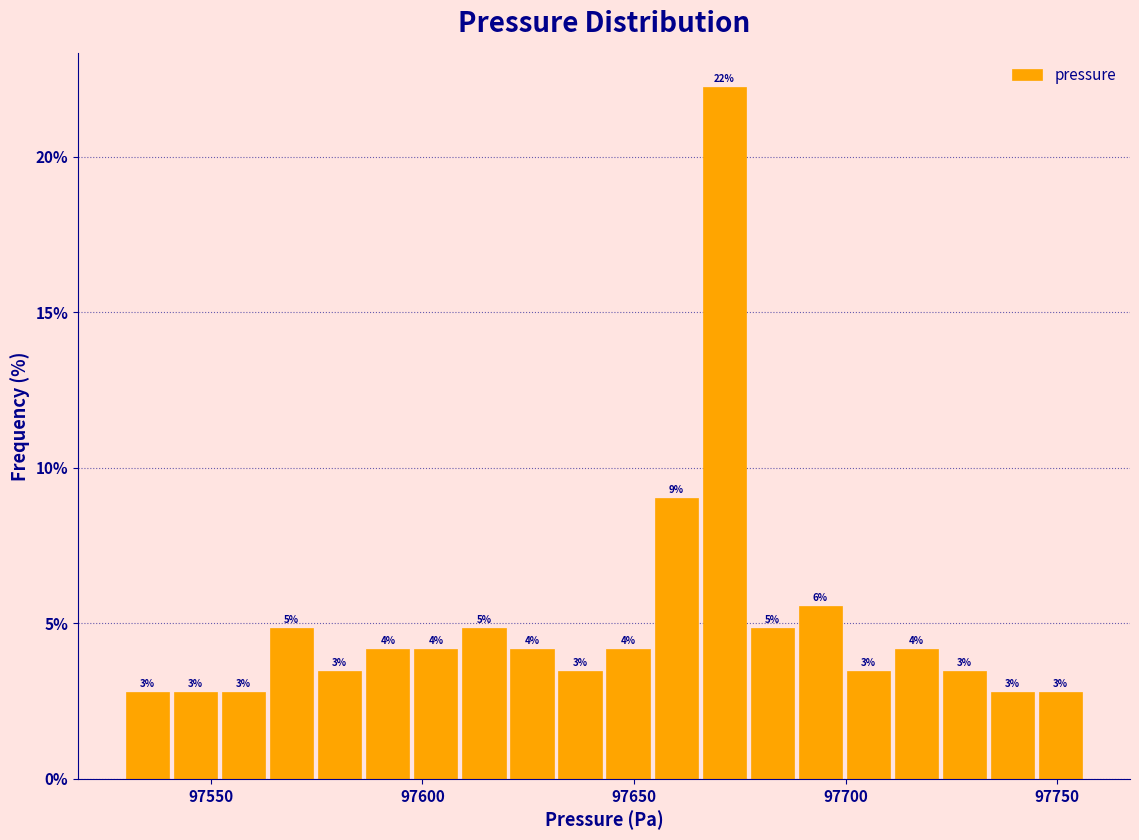

Around what value on the x-axis is the tallest bar? Give the approximate position of its centre, as read against the axis.

97670